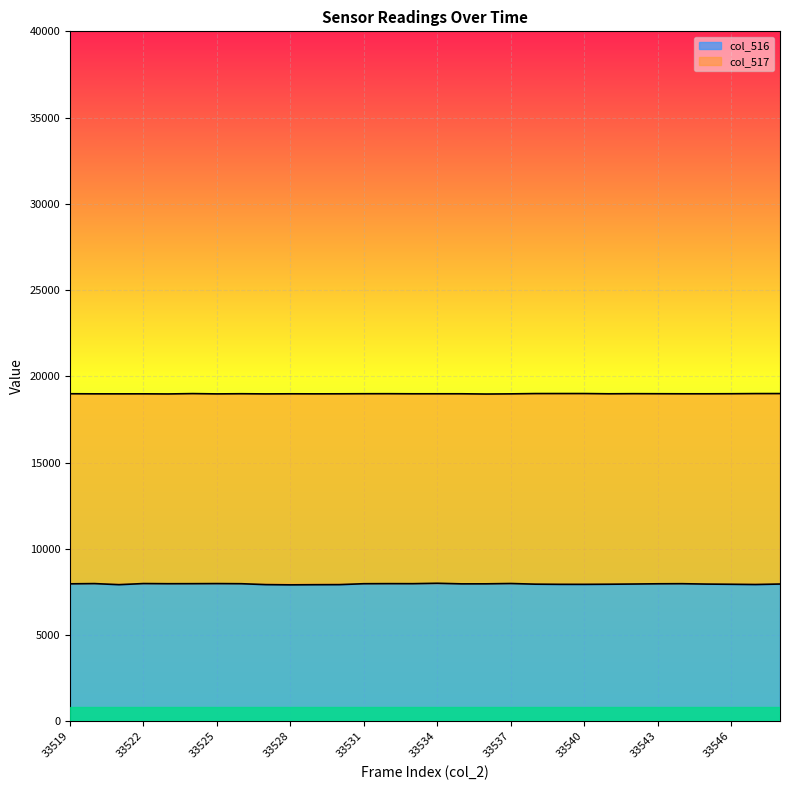

The col_517 series shows 18988.8 at 33526. True or false?

True